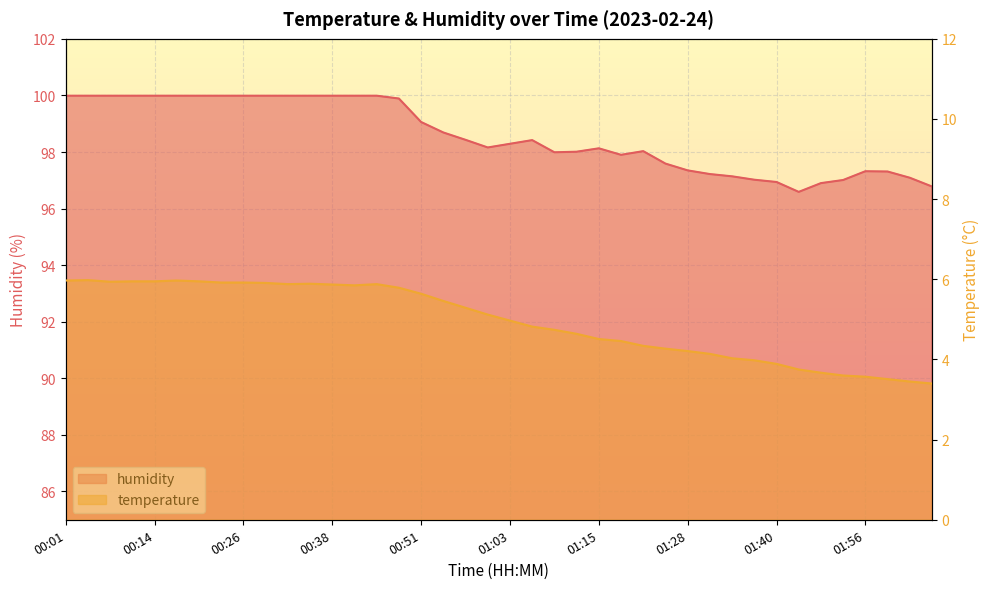

Is it true that humidity equals 67.6 at 01:28?

False